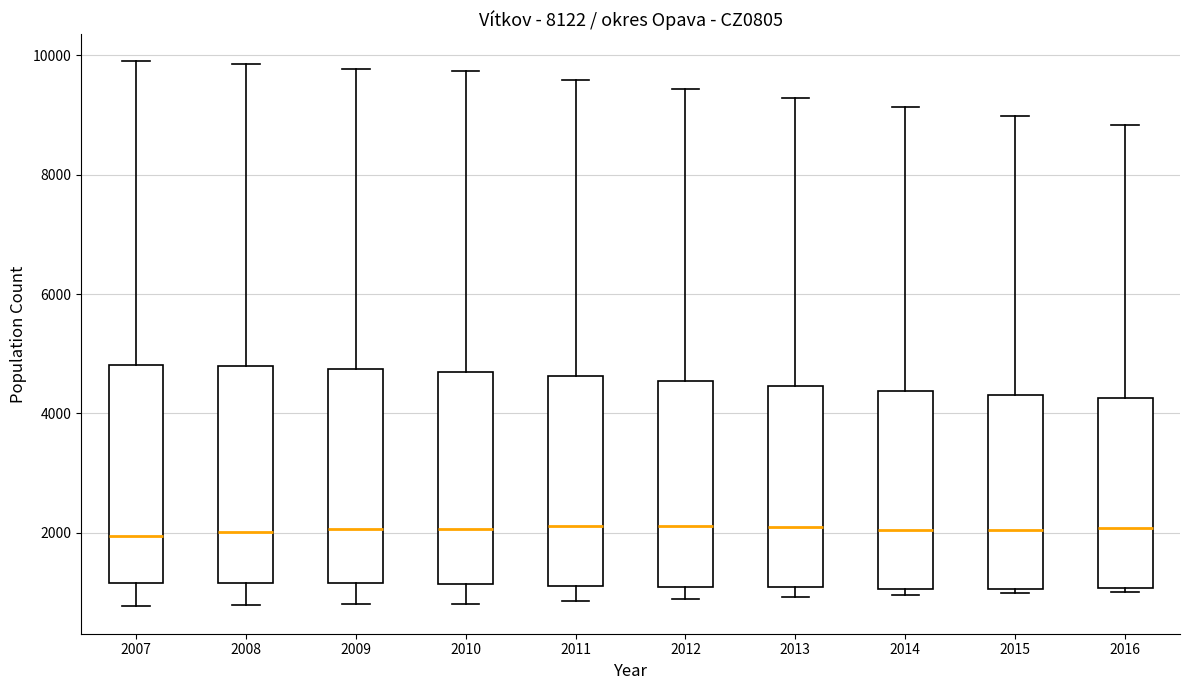

Reading left to right, transcribe this box plot: for each box, give where its median line is, the range the box spans, and where its two whiskers end, as read against the y-axis. The values are not printed on the chart, so give them approximately, as read against the axis.

2007: median 2000, box 1200 to 4800, whiskers 800 to 9800
2008: median 2000, box 1200 to 4800, whiskers 800 to 9800
2009: median 2000, box 1200 to 4800, whiskers 800 to 9800
2010: median 2000, box 1200 to 4800, whiskers 800 to 9800
2011: median 2200, box 1200 to 4600, whiskers 800 to 9600
2012: median 2200, box 1000 to 4600, whiskers 800 to 9400
2013: median 2000, box 1000 to 4400, whiskers 1000 (just below the box's lower edge) to 9200
2014: median 2000, box 1000 to 4400, whiskers 1000 (just below the box's lower edge) to 9200
2015: median 2000, box 1000 to 4400, whiskers 1000 (just below the box's lower edge) to 9000
2016: median 2000, box 1000 to 4200, whiskers 1000 (just below the box's lower edge) to 8800